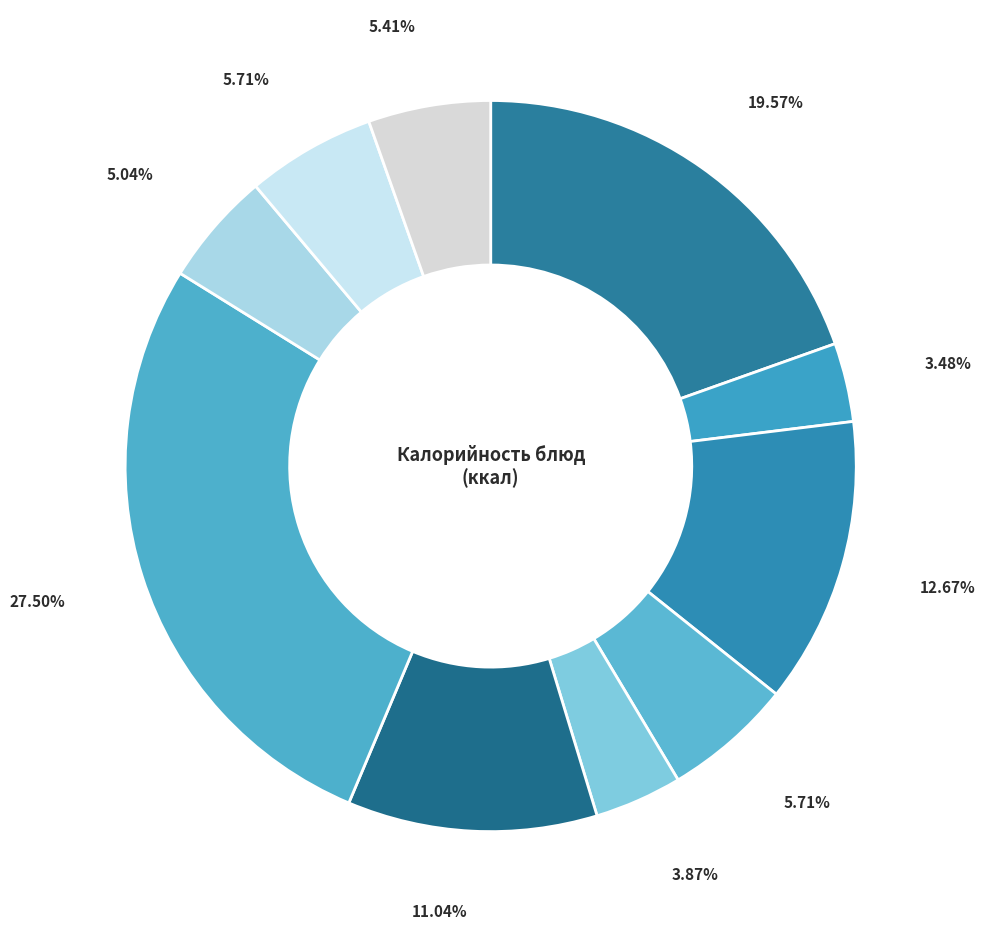

Rank the categories by value from lowest to highest.

Фрукты свежие, Салат из свежих огурцов и помидор, Компот из свежих яблок, Хлеб ржаной, Хлеб пшеничный (завтрак), Хлеб пшеничный (обед), Борщ украинский, Йогурт плодово-ягодный 2,5 %, Каша молочная из риса и пшена, Плов с мясом